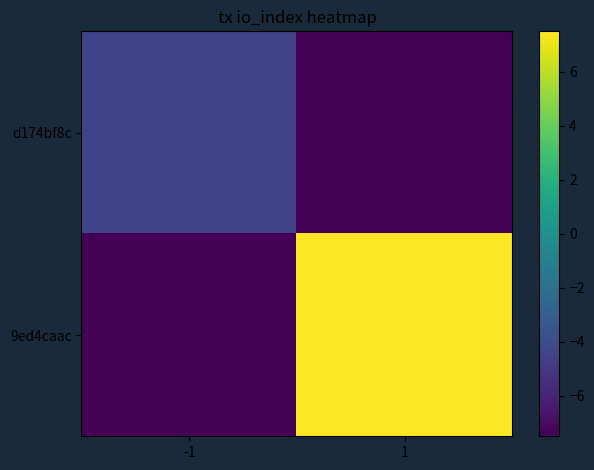

Which series has the largest total across all categories?

9ed4caac